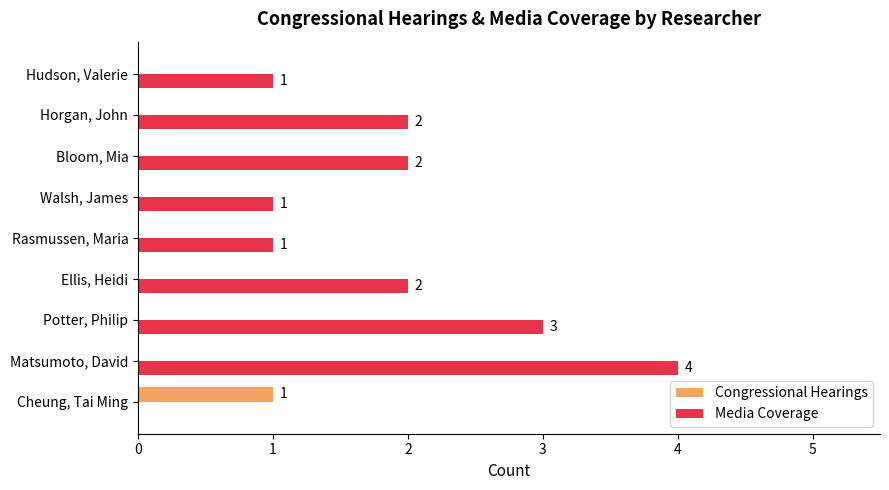

Count the Media Coverage values in the range 1 to 2.

6